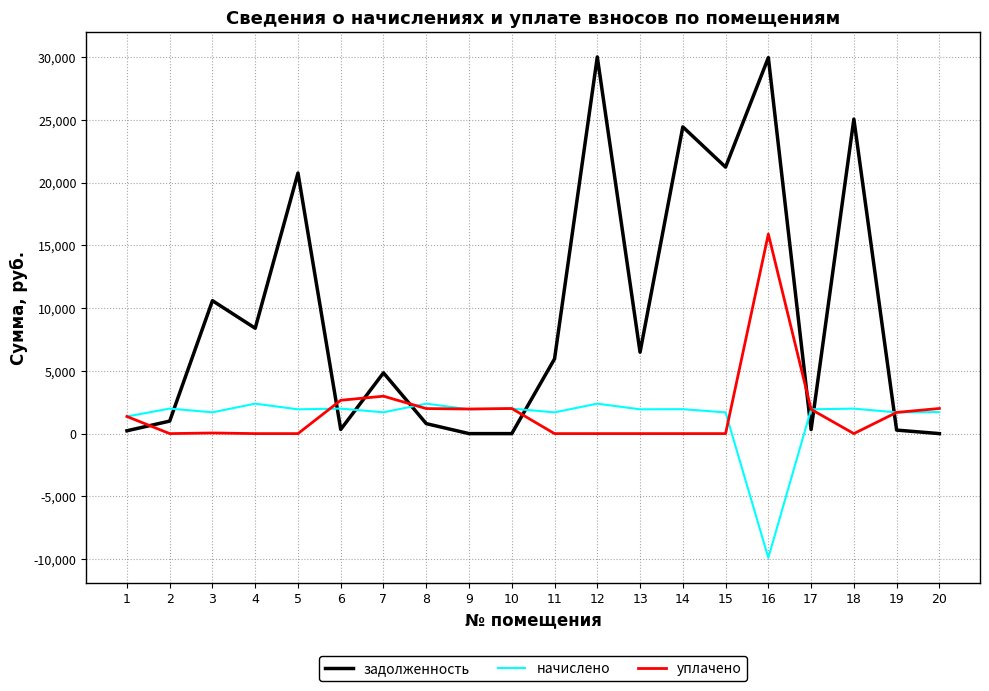

The value of задолженность at 5 is 20762.1. True or false?

True